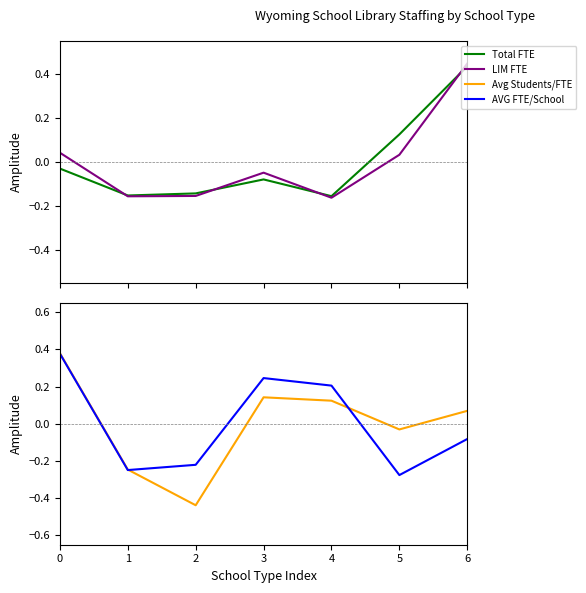

Which series ends up on top after the final intersection of LIM FTE and Total FTE?

LIM FTE